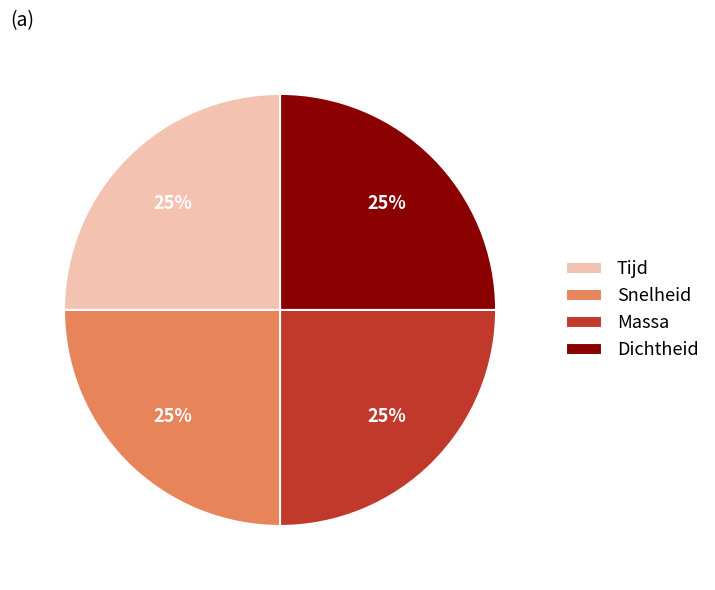

Does Snelheid account for over 50% of the chart?

No